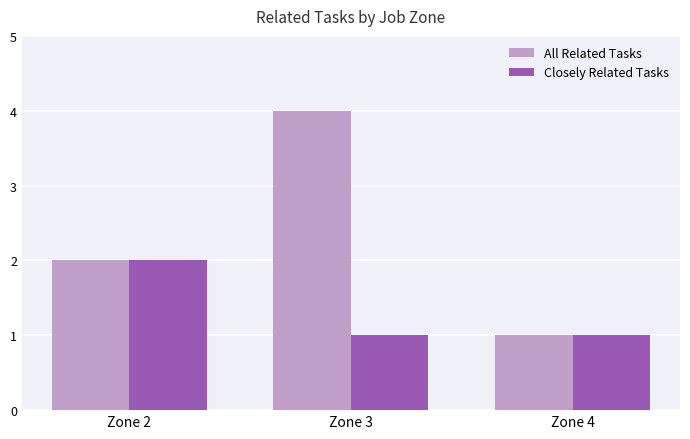

What is the difference between the Closely Related Tasks values at Zone 2 and Zone 3?

1